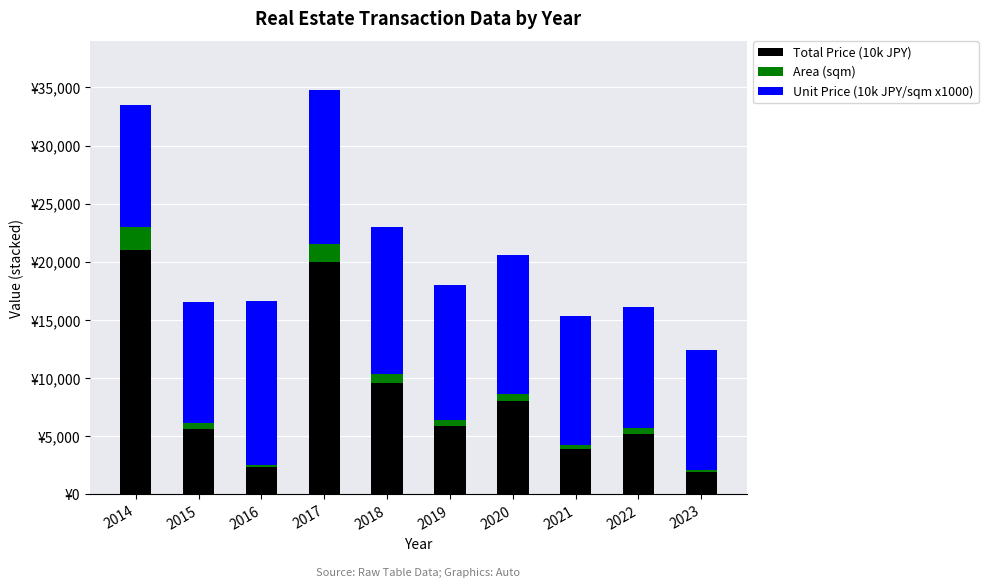

What are all the series names shown in the legend?

Total Price (10k JPY), Area (sqm), Unit Price (10k JPY/sqm x1000)